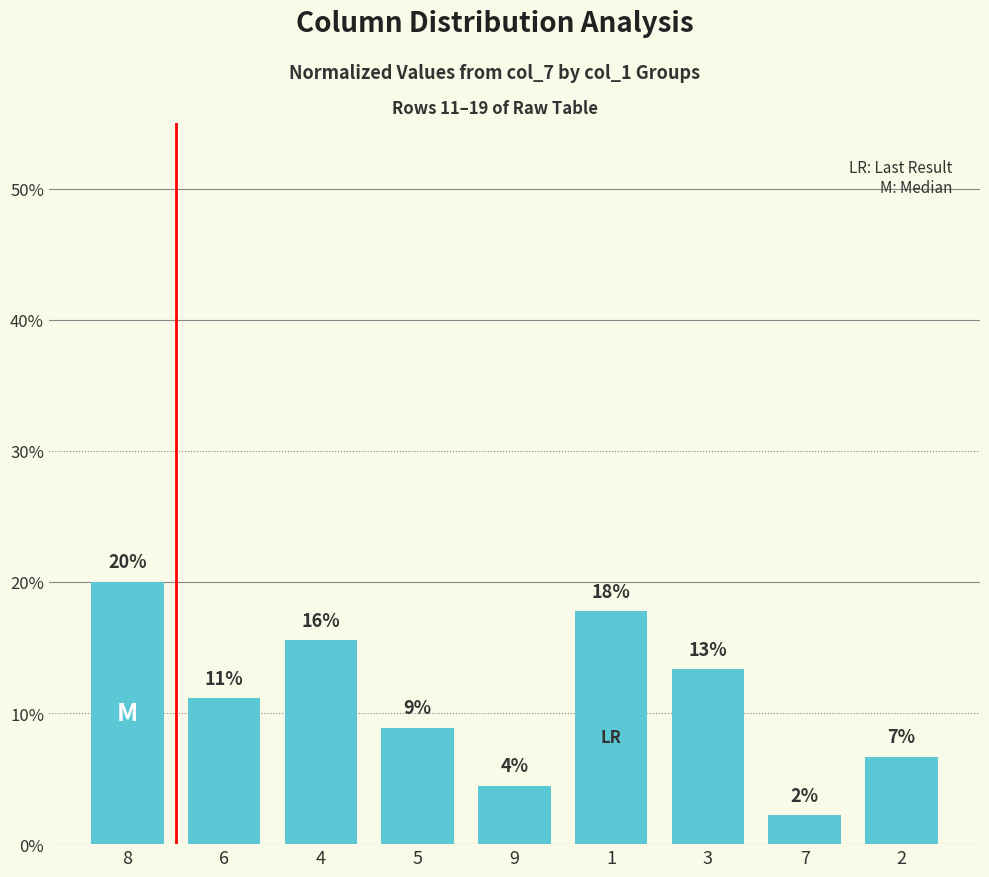

What is the ratio of the value at 5 to the value at 9?

2.0